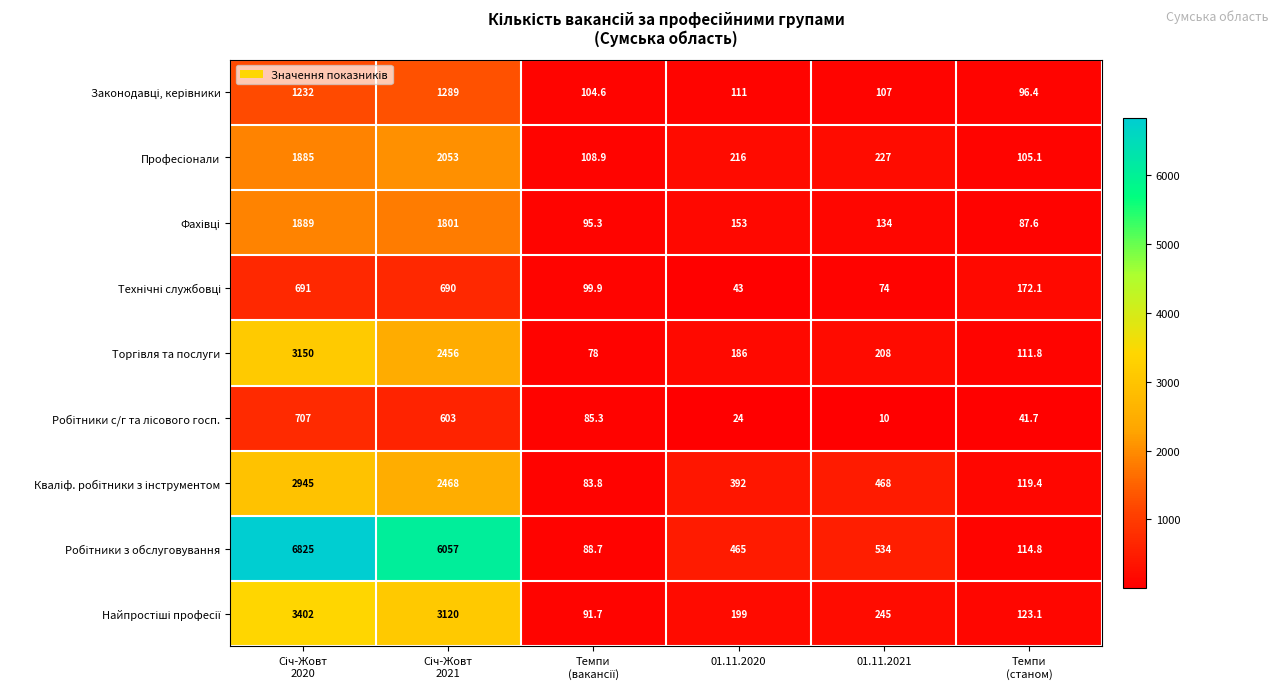

What is the greatest value displayed?

6825.0